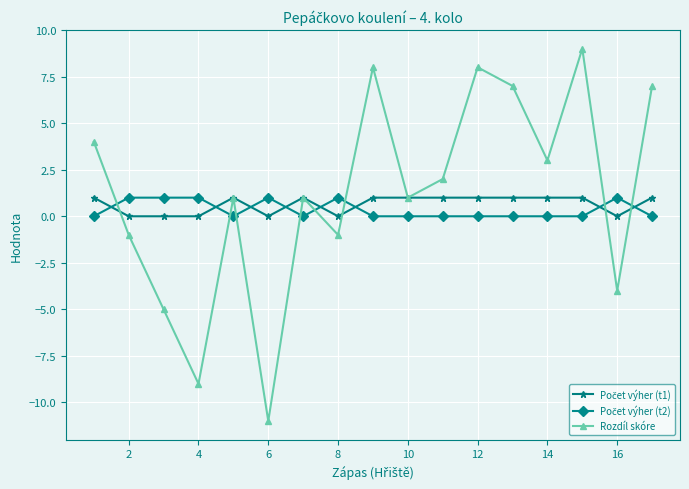

True or false: Rozdíl skóre has more than 0 interior local peaks.

True